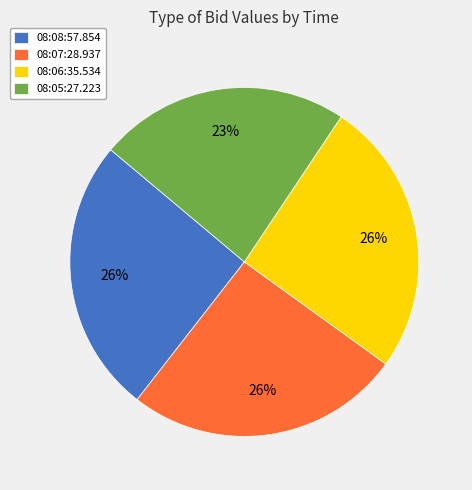

Is it true that 08:05:27.223 is 23% of the pie?

True